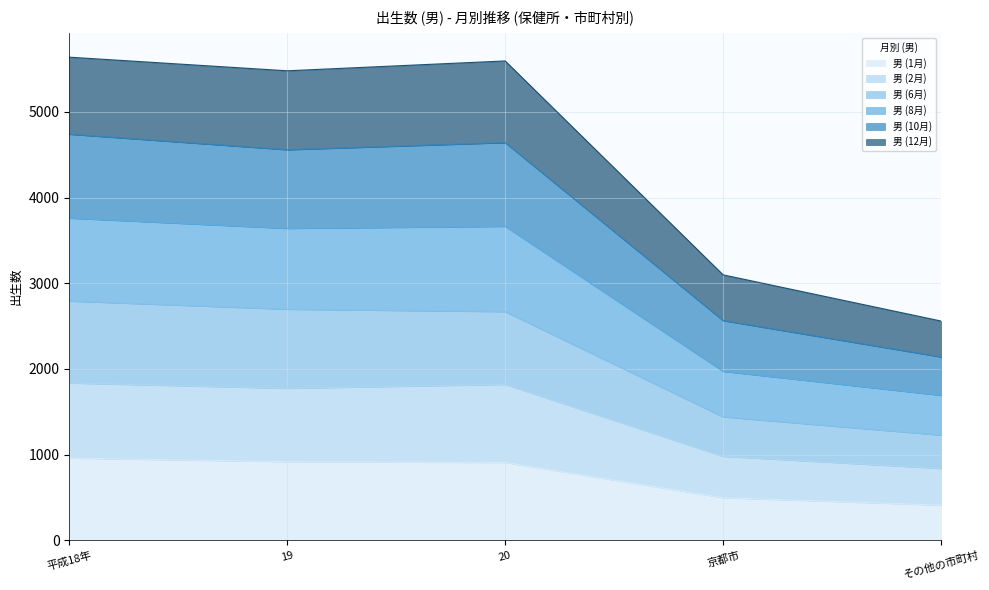

What is the total value across all series at 20?

5594